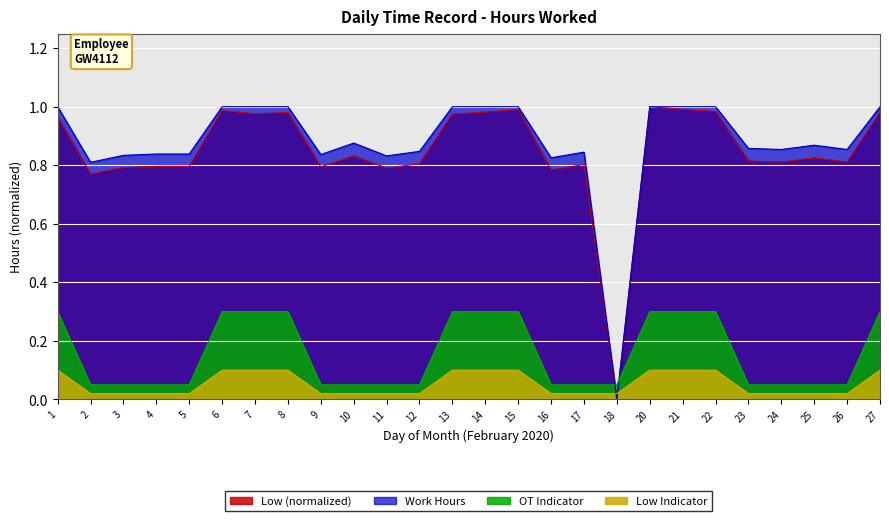

Where is the first local minimum?

2